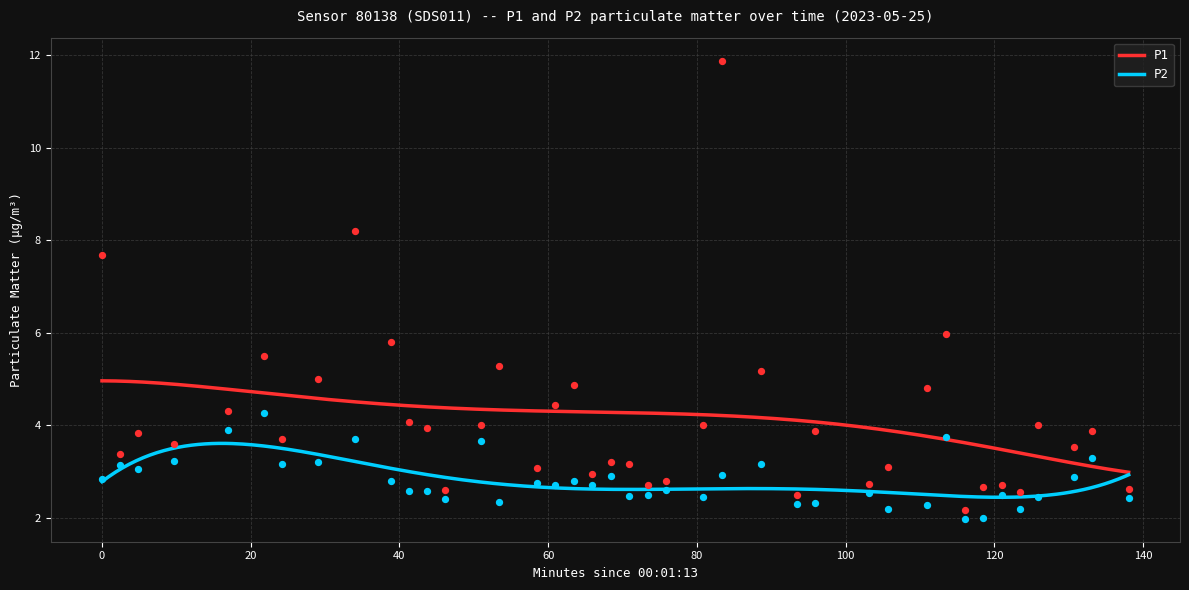

Which series contains the highest Y value?

P1